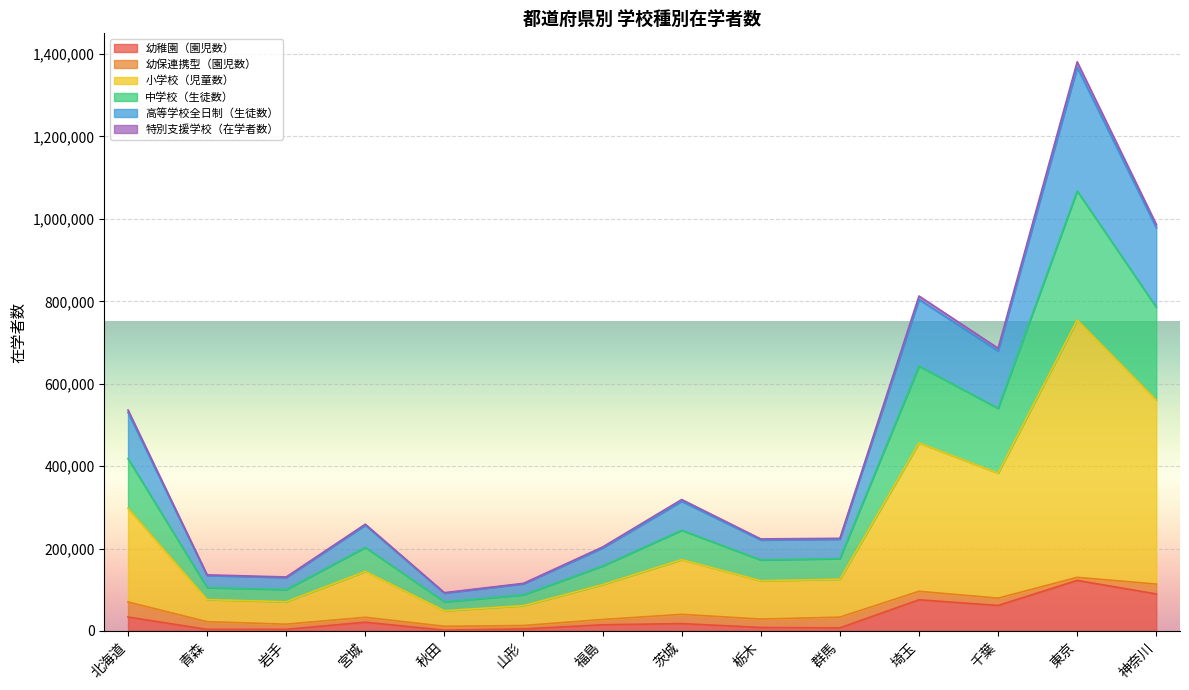

What is the total value across all series at 秋田?

92875